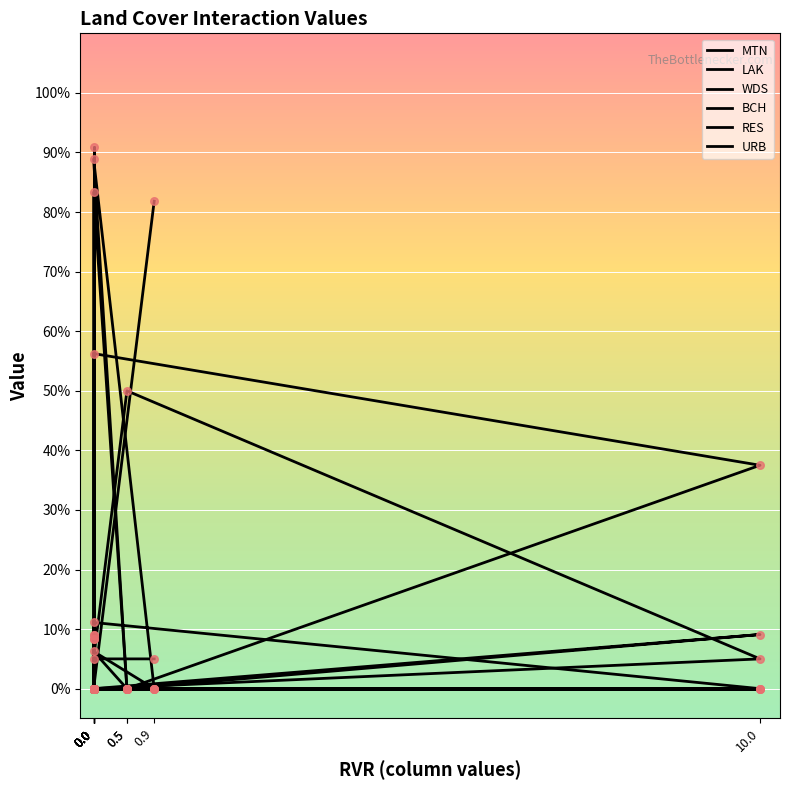

What are all the series names shown in the legend?

MTN, LAK, WDS, BCH, RES, URB